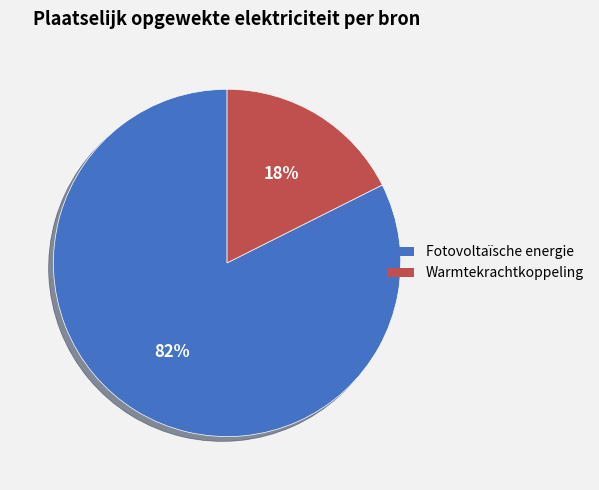

How many slices are in this pie chart?

2